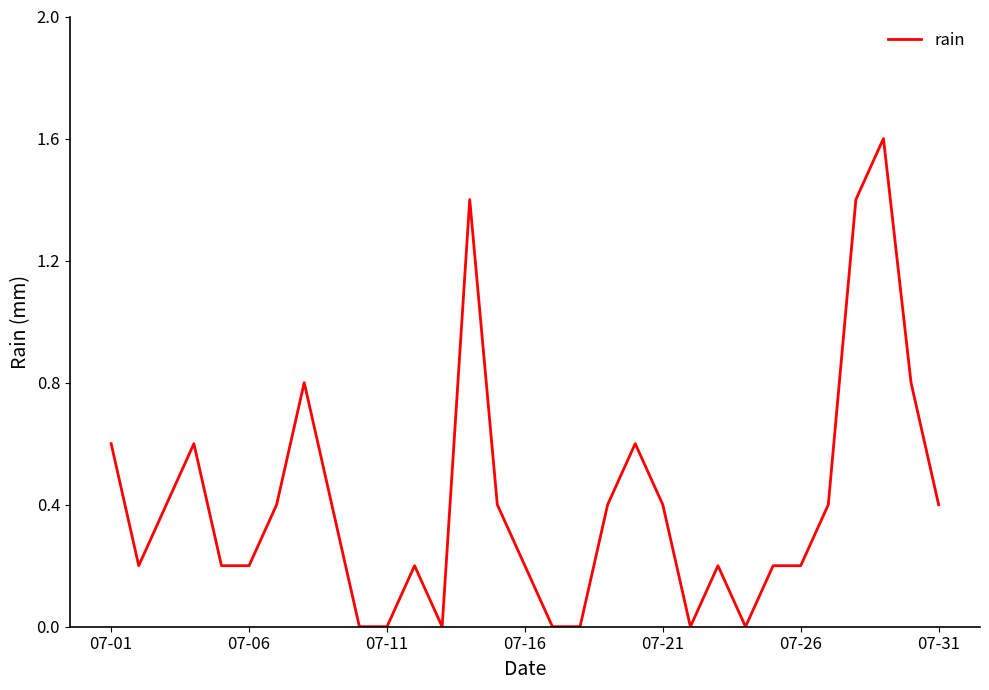

What is the difference between the maximum and minimum values?

1.6